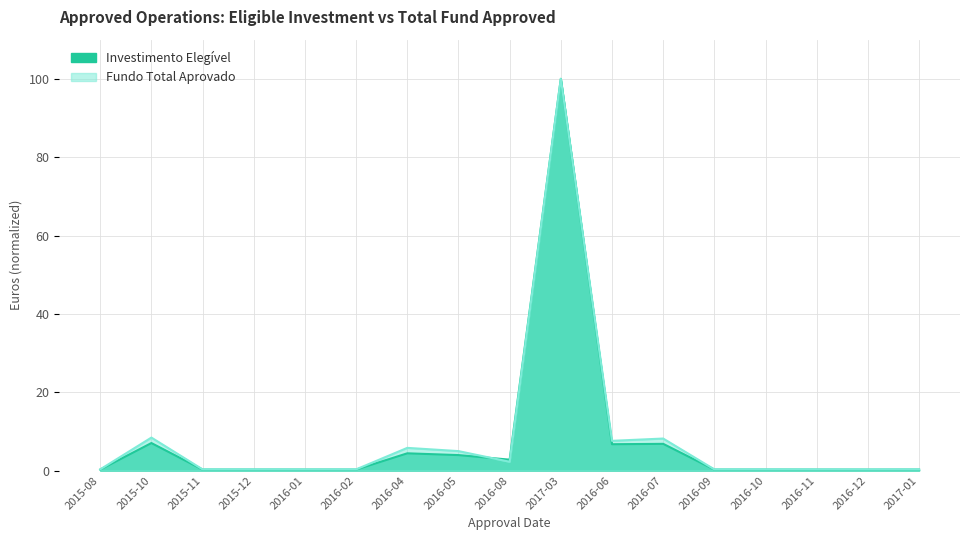

Reading left to right, list all the values displayed in this chart.

Fundo Total Aprovado: 2015-08=0.3	2015-10=8.4	2015-11=0.3	2015-12=0.3	2016-01=0.3	2016-02=0.3	2016-04=5.8	2016-05=5.0	2016-08=2.2	2017-03=100.0	2016-06=7.6	2016-07=8.2	2016-09=0.3	2016-10=0.3	2016-11=0.3	2016-12=0.3	2017-01=0.3
Investimento Elegível: 2015-08=0.2	2015-10=7.0	2015-11=0.2	2015-12=0.2	2016-01=0.2	2016-02=0.2	2016-04=4.4	2016-05=3.9	2016-08=2.8	2017-03=100.0	2016-06=6.7	2016-07=6.8	2016-09=0.2	2016-10=0.2	2016-11=0.2	2016-12=0.2	2017-01=0.2